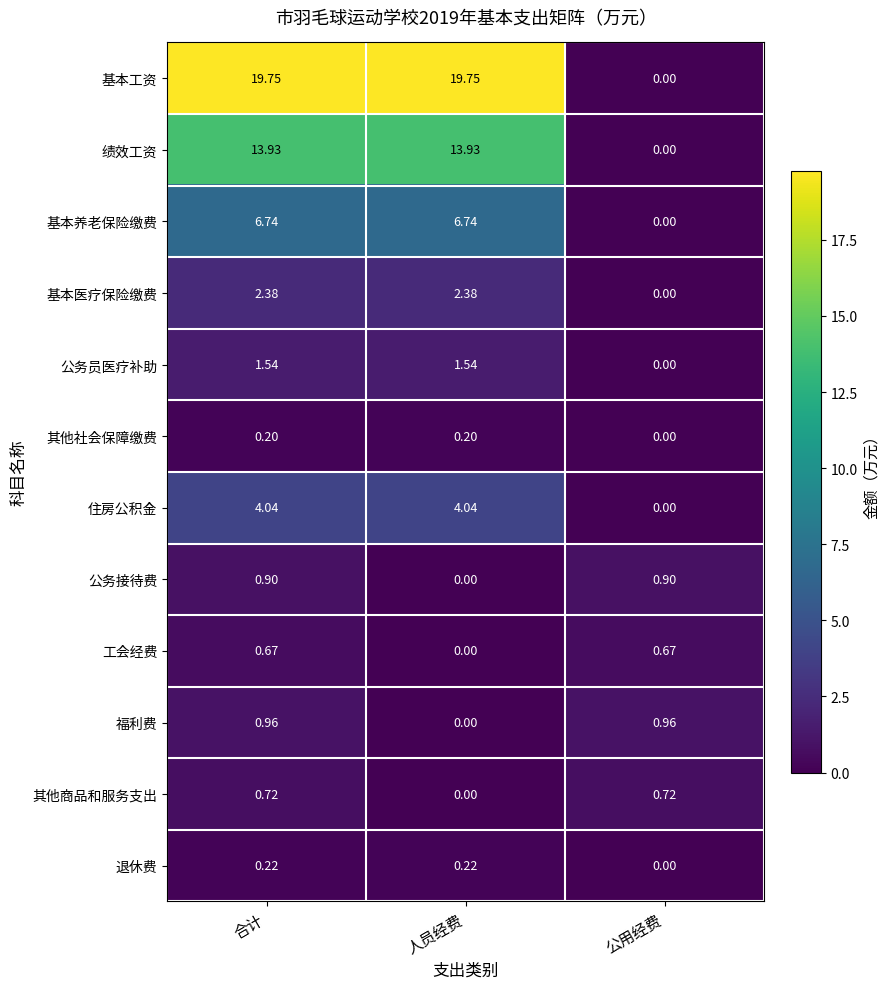

Where is 工会经费 nearest to the value 0?

人员经费